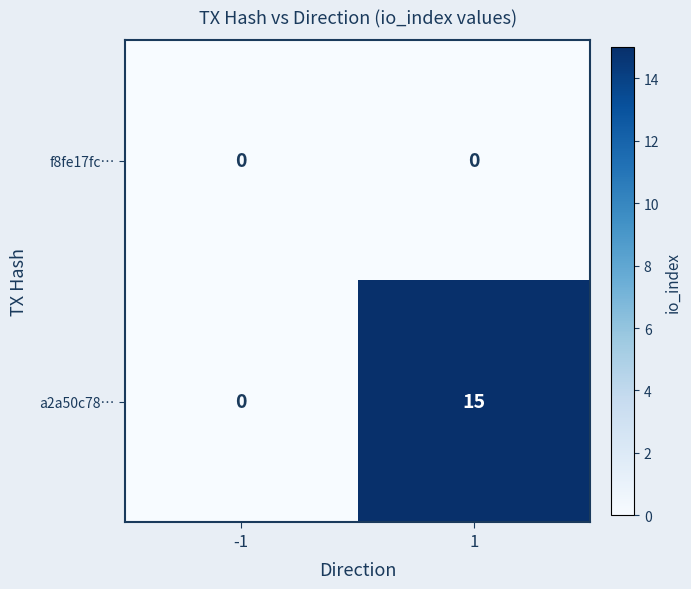

List the series in order of their overall mean, highest first.

a2a50c78…, f8fe17fc…